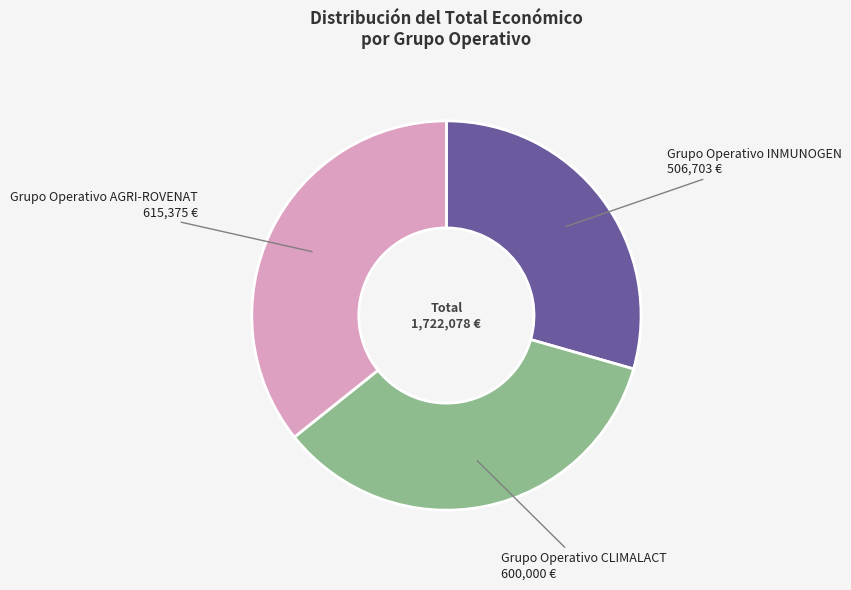

Count the number of slices in the pie.

3